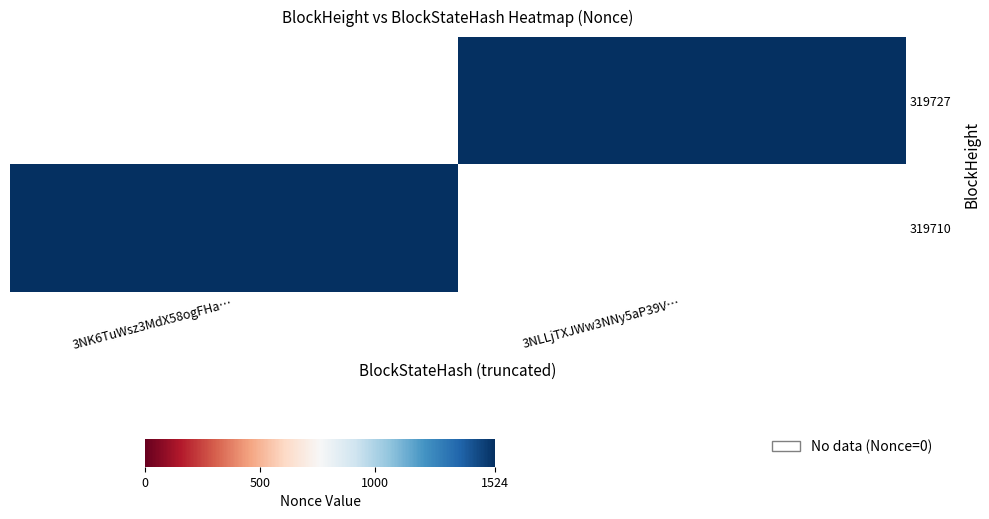

How many series are shown in this chart?

2